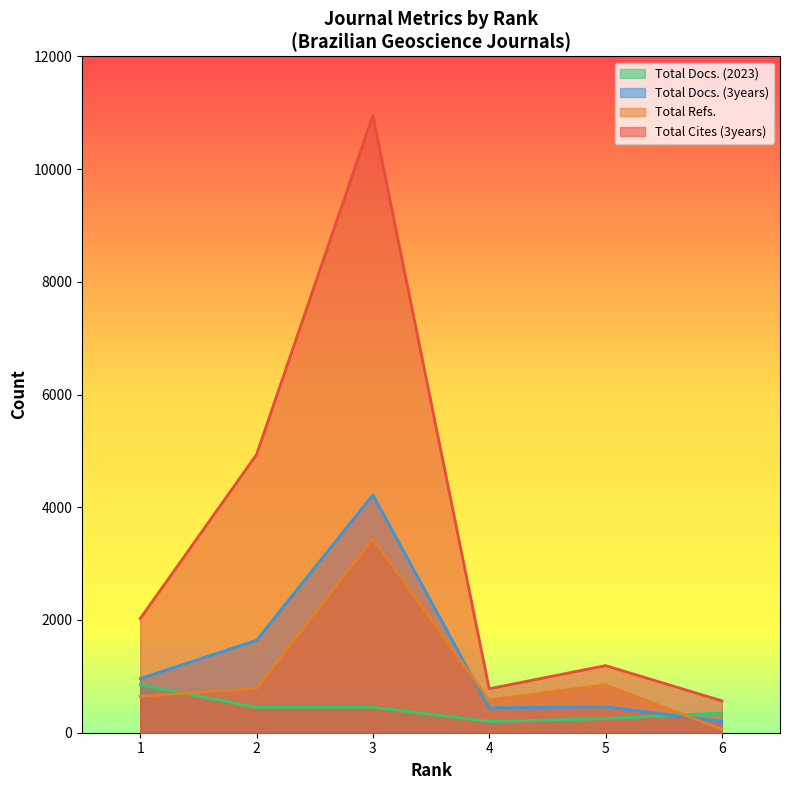

What is the average value of the Total Refs. series?

1060